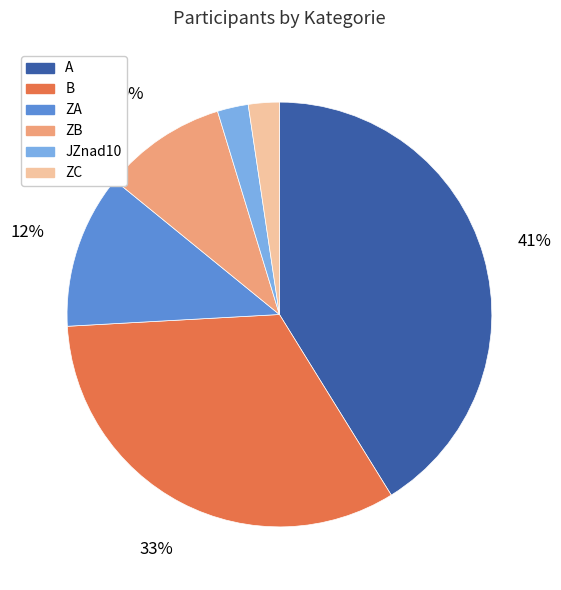

Which has a higher value, A or B?

A